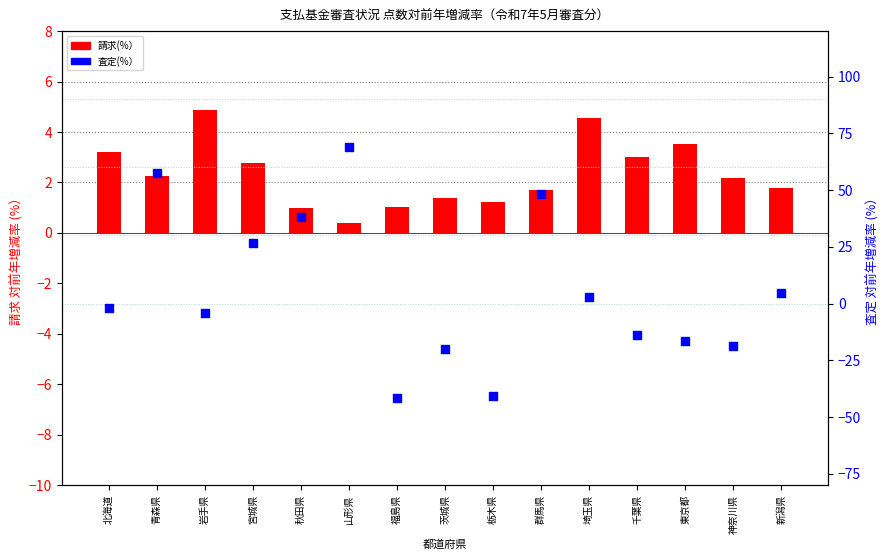

Is the value of 請求(%） at 埼玉県 greater than the value of 査定(%） at 青森県?

No